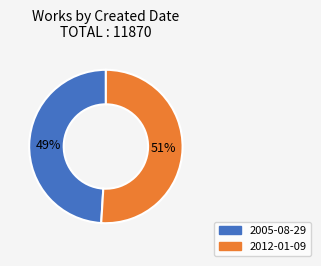

How many slices are in this pie chart?

2